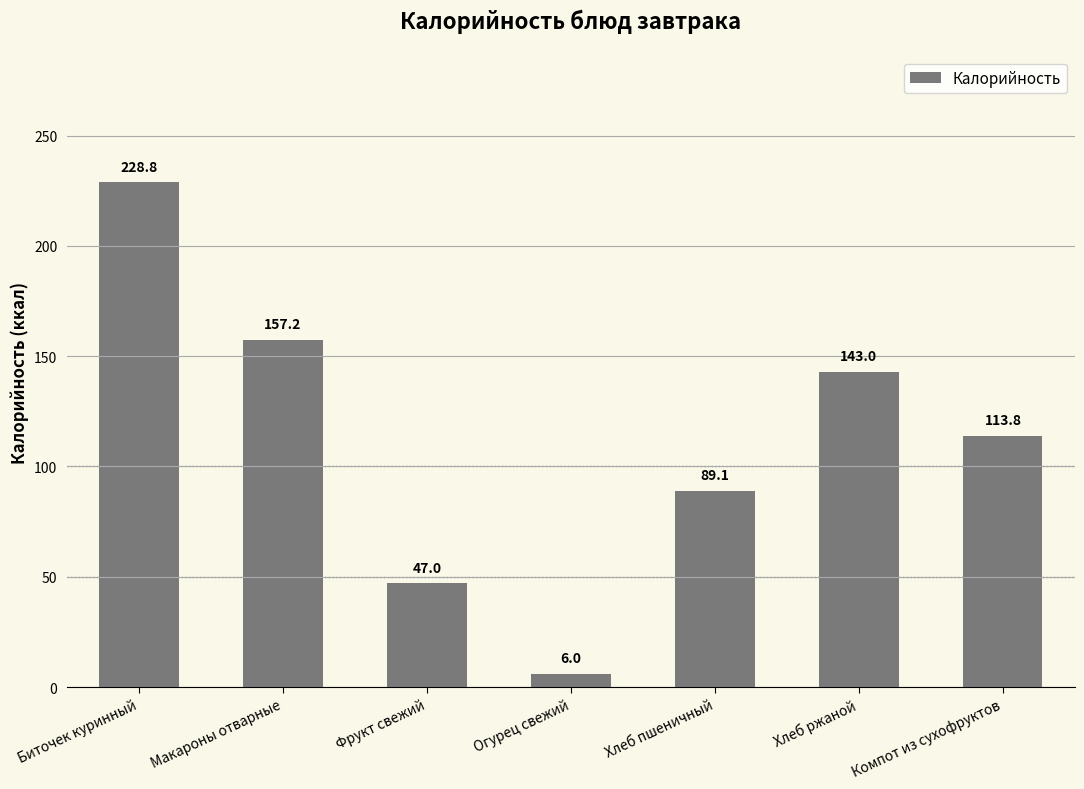

True or false: the data shows 157.2 at Макароны отварные.

True